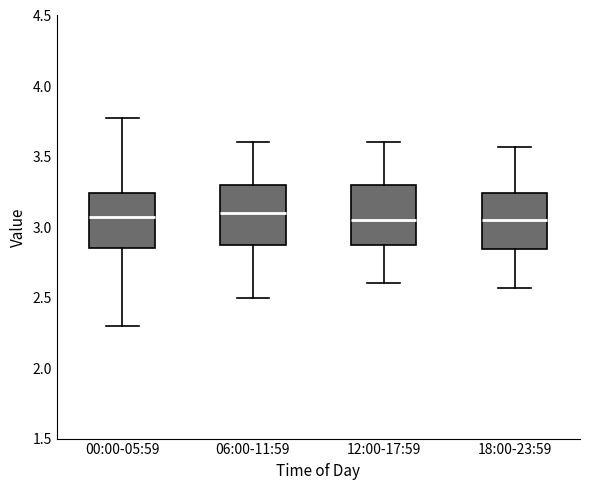

Where does the median line of the box for 00:00-05:59 sit on the y-axis? The values are not printed on the chart, so give them approximately, as read against the axis.

3.05